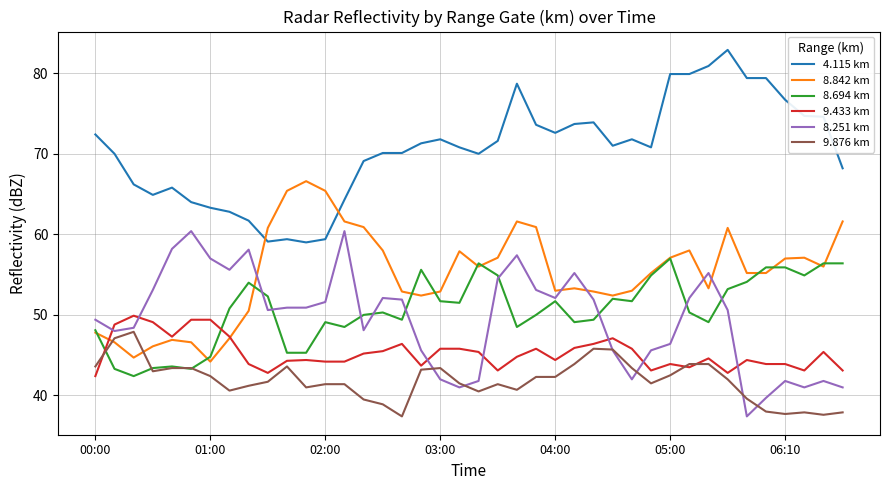

What is the lowest value of the 9.876 km series?

37.4